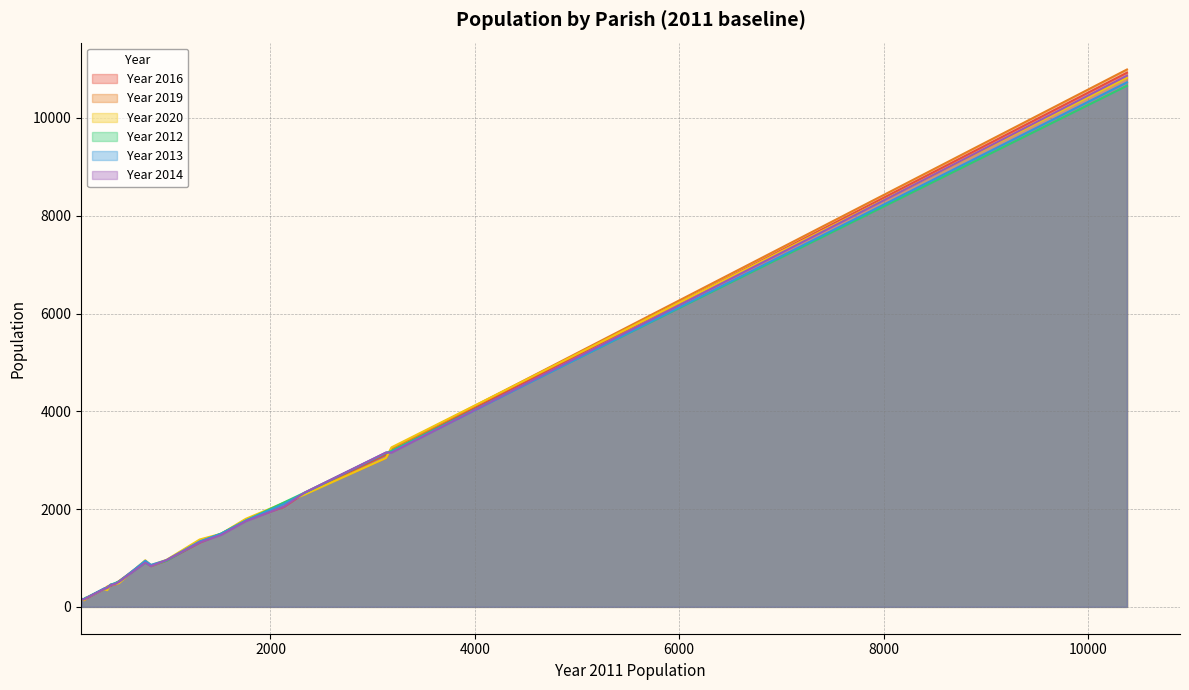

Where do Year 2013 and Year 2019 first cross each other?

437 and 3184